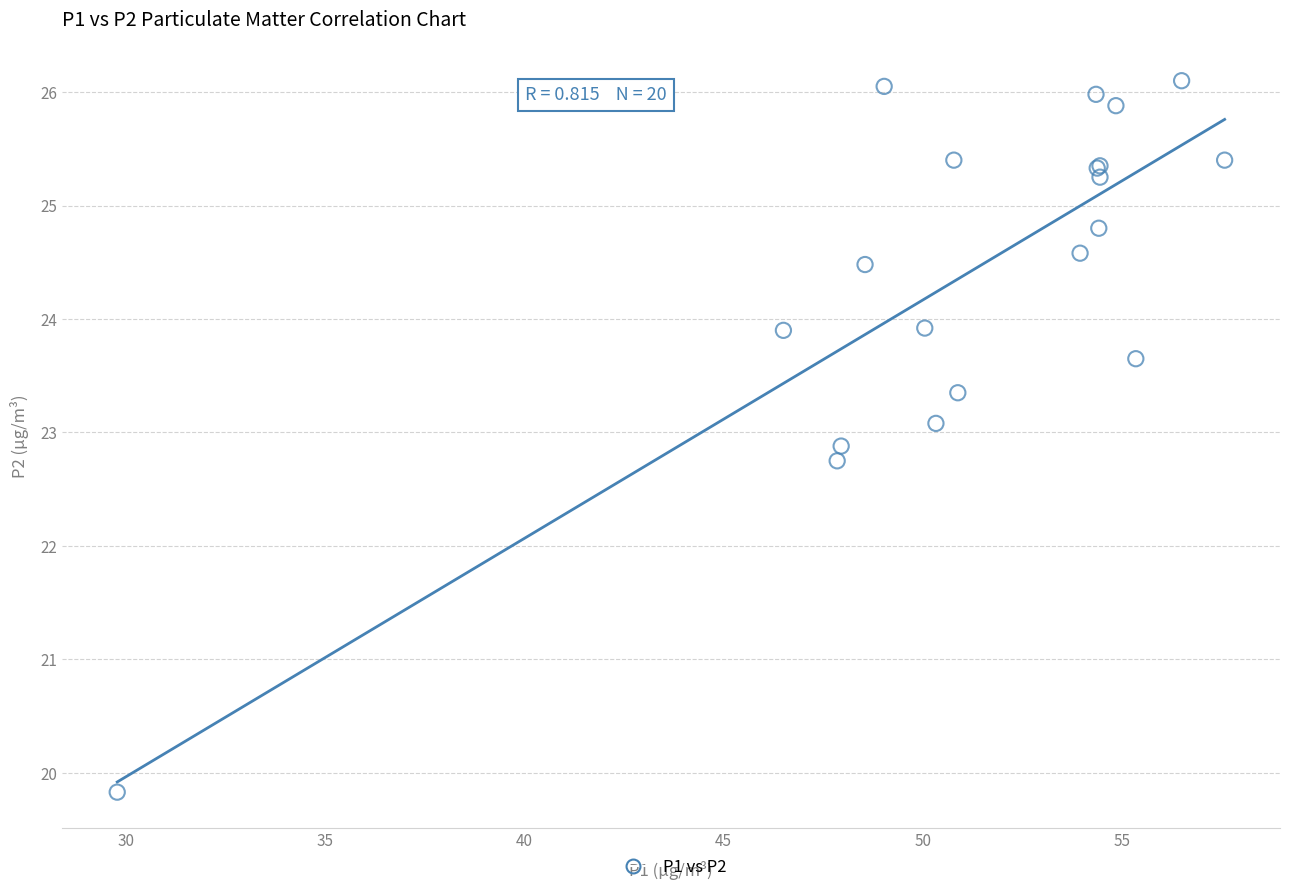

What Y value in the scatter plot is closest to 22?

22.8